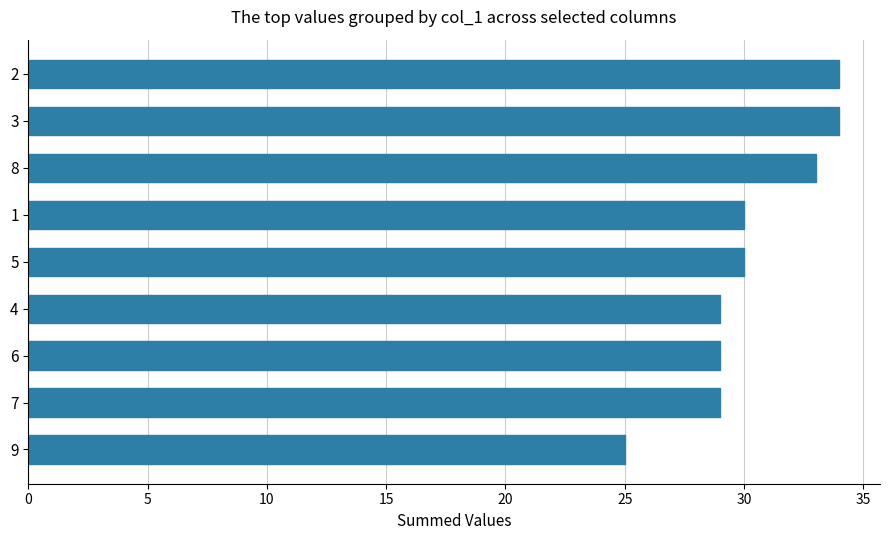

What is the average value?

30